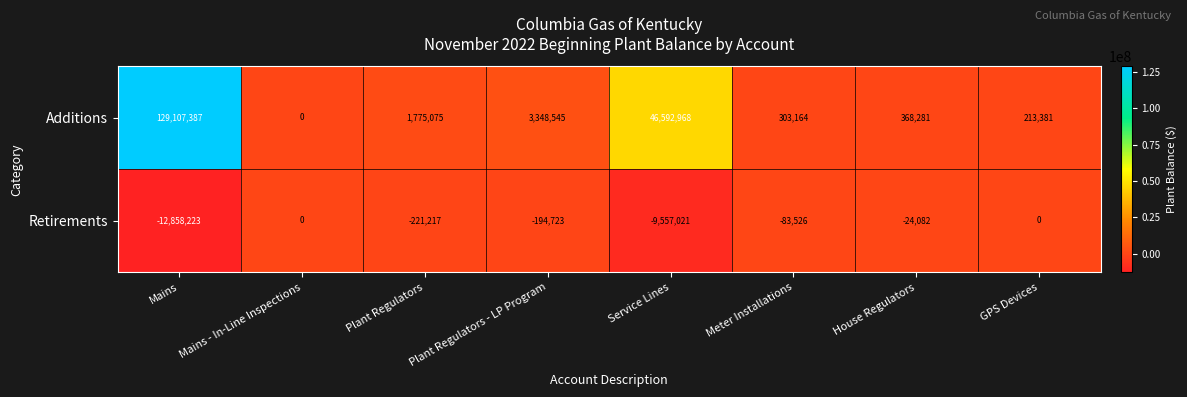

True or false: Additions has a value of 1775075 at Plant Regulators.

True